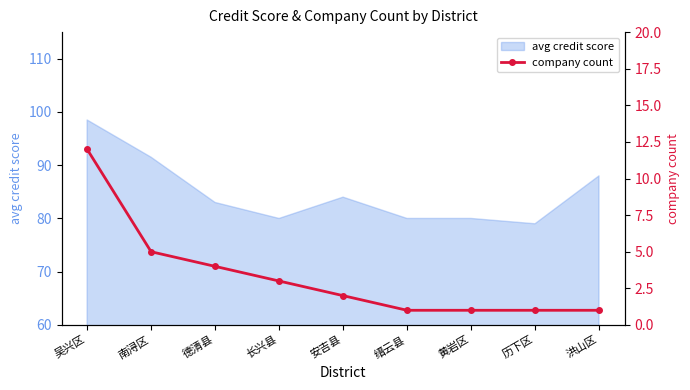

True or false: the data shows 2 at 历下区.

False